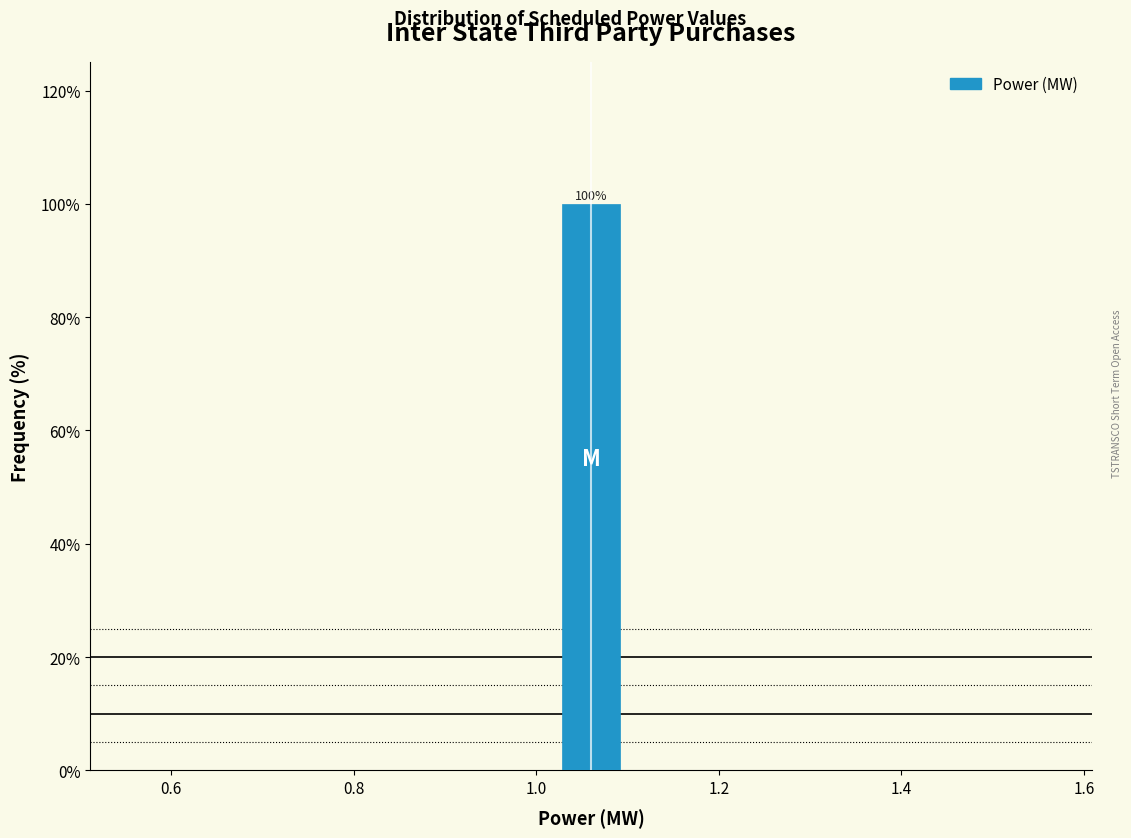

Around what value on the x-axis is the tallest bar? Give the approximate position of its centre, as read against the axis.

1.06